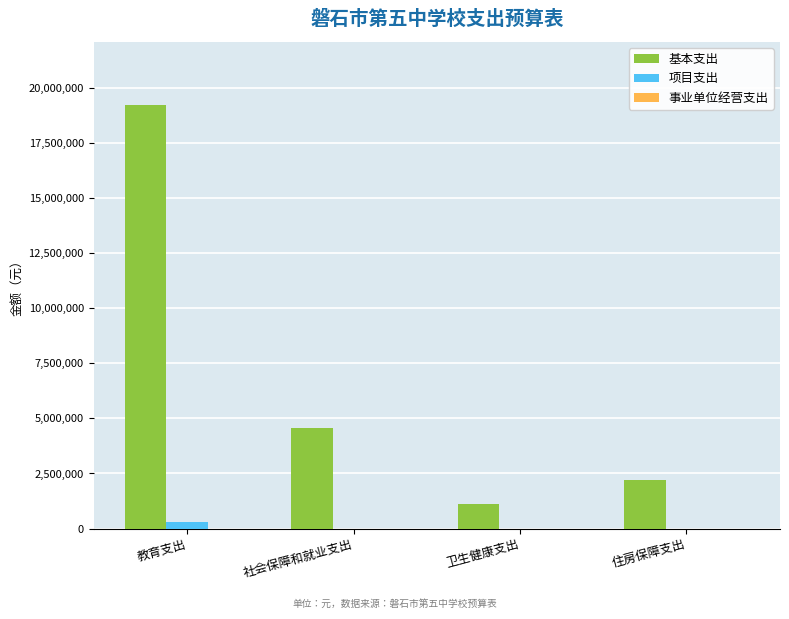

What is the sum of all 项目支出 values?

300000.0